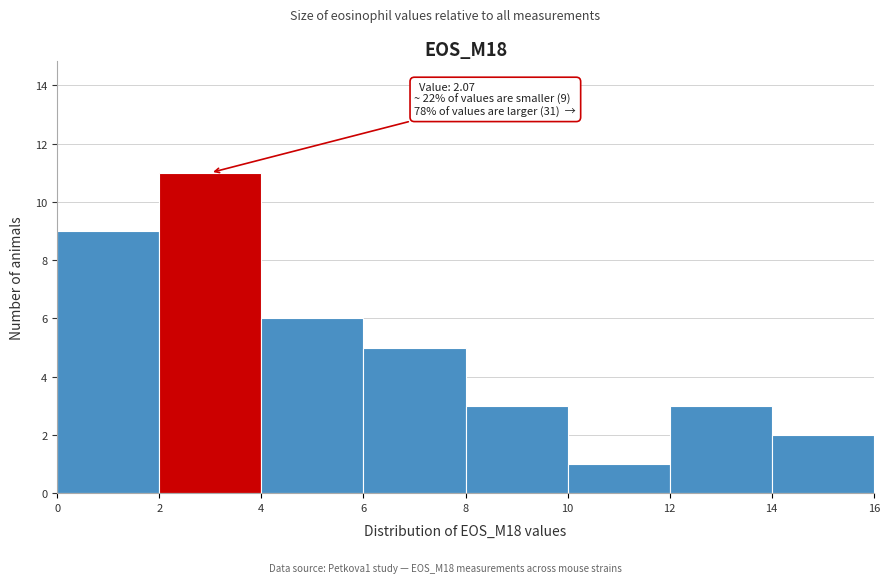

Over which range of the x-axis is the bar tallest?

2 to 4